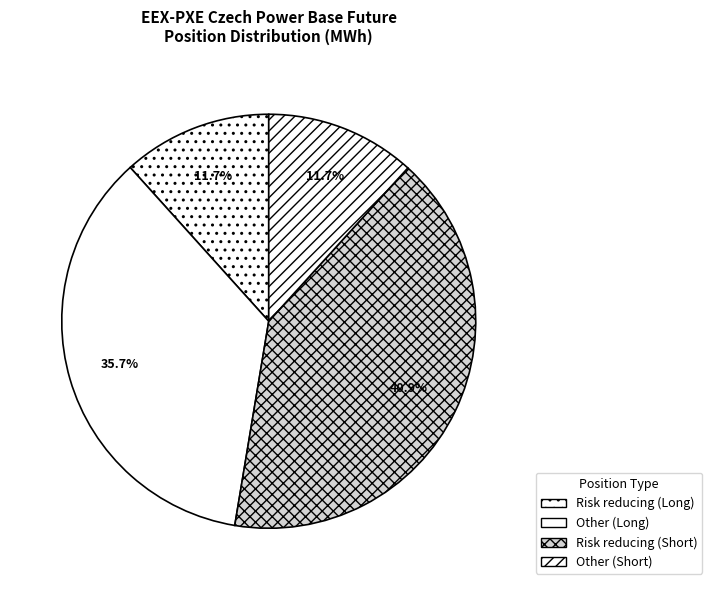

What is the total percentage of Risk reducing (Short) and Other (Short)?

52.6%